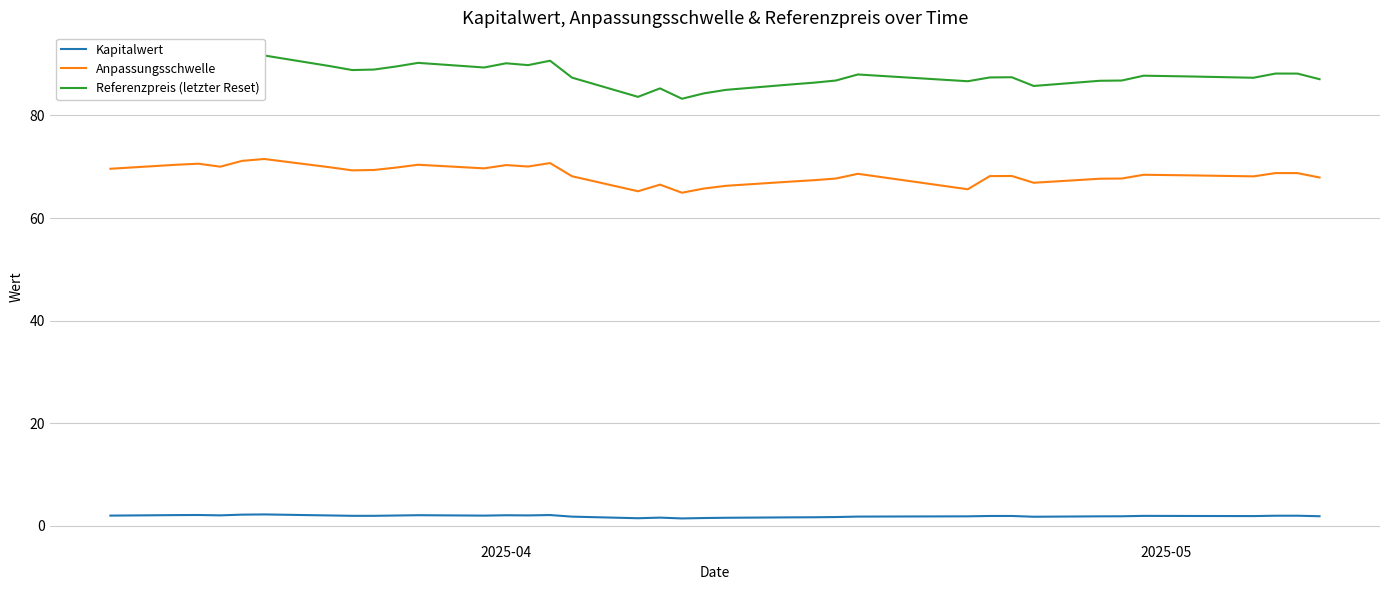

True or false: Kapitalwert and Anpassungsschwelle cross at least once.

False